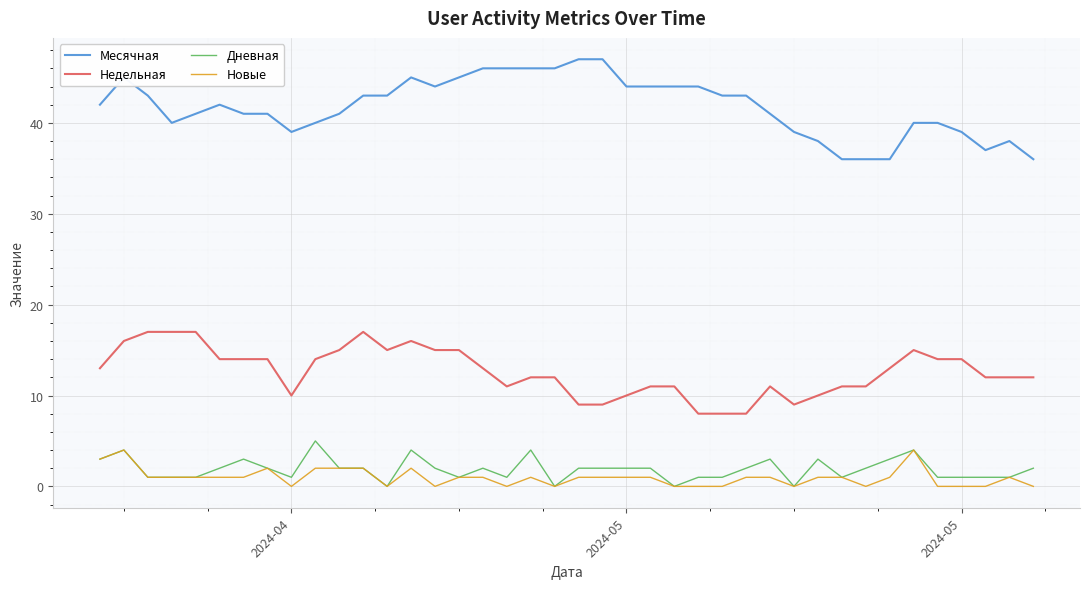

How many categories are shown in the chart?

40